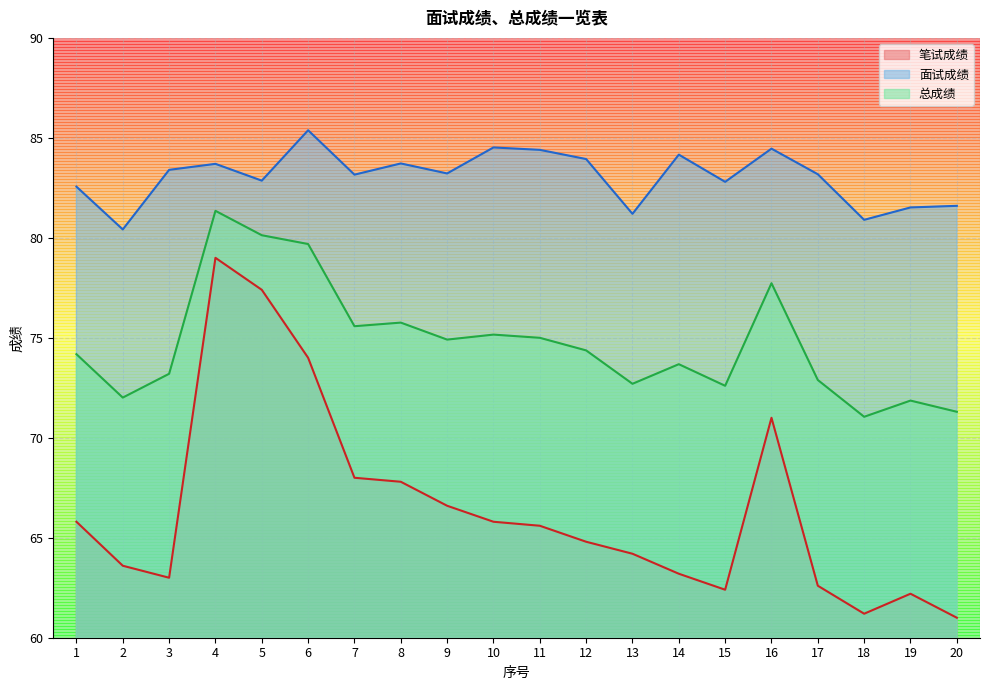

List the series in order of their peak value, lowest first.

笔试成绩, 总成绩, 面试成绩